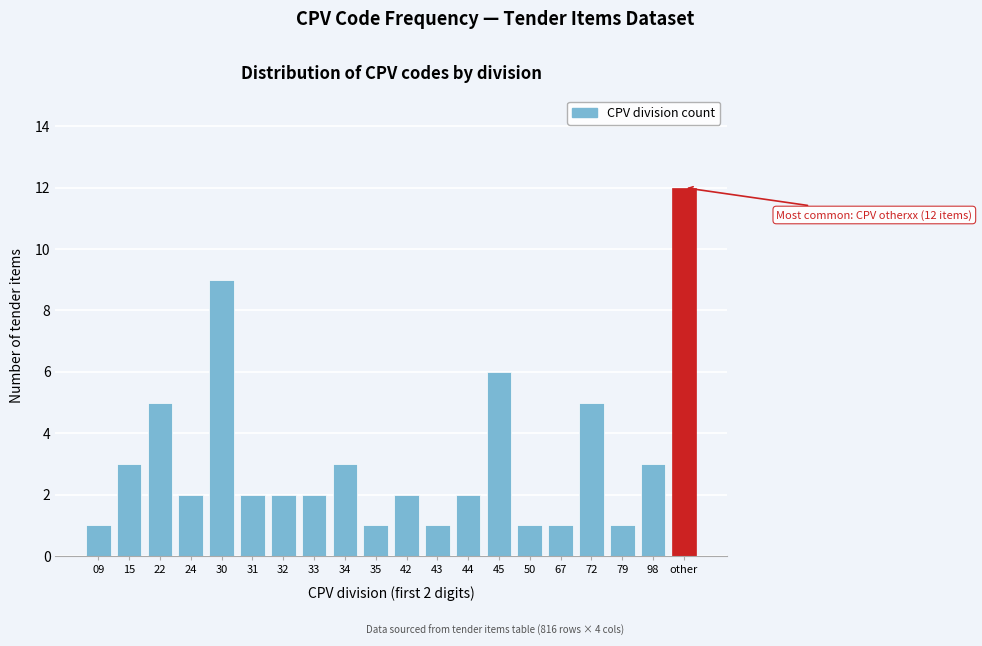

Reading left to right, transcribe all the data shown in this chart.

09=1	15=3	22=5	24=2	30=9	31=2	32=2	33=2	34=3	35=1	42=2	43=1	44=2	45=6	50=1	67=1	72=5	79=1	98=3	other=12